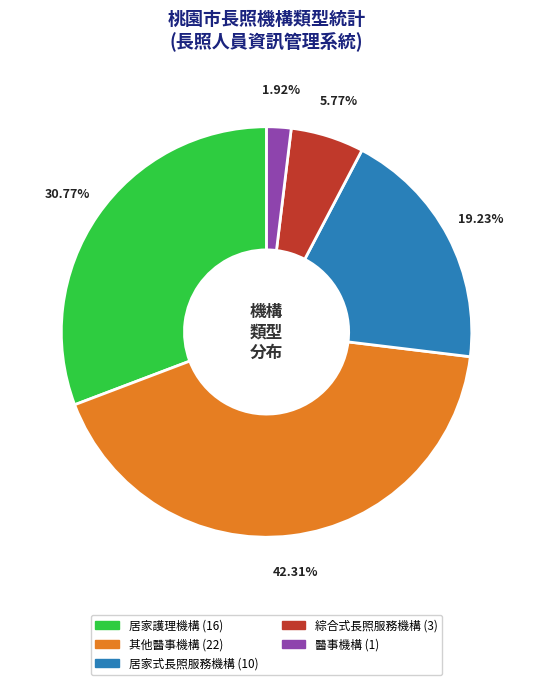

Which has a higher value, 居家式長照服務機構 or 居家護理機構?

居家護理機構